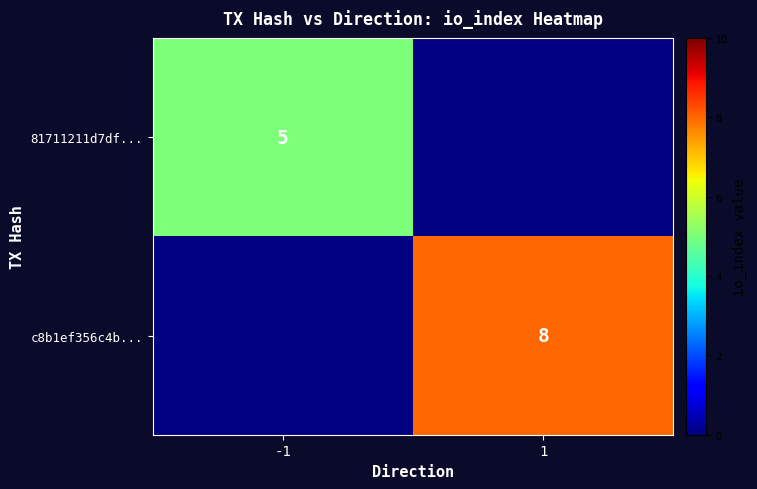

What is the minimum value shown in the chart?

5.0